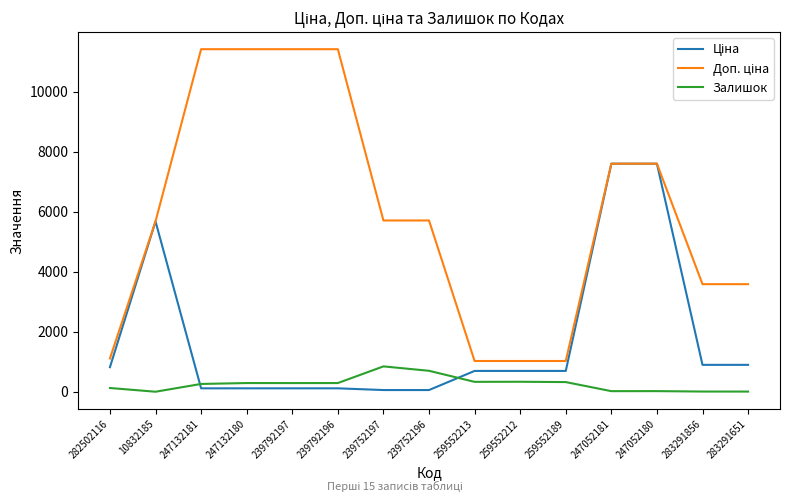

The value of Залишок at 239792196 is 290.0. True or false?

True